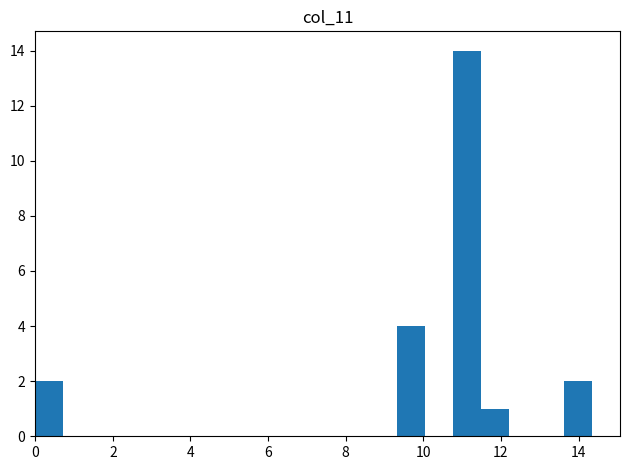

Read against the x-axis, roughly where is the centre of the tallest bar?

11.2